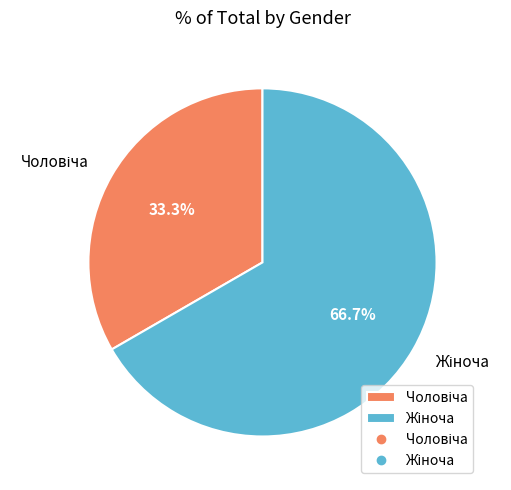

How many segments does this pie chart have?

2